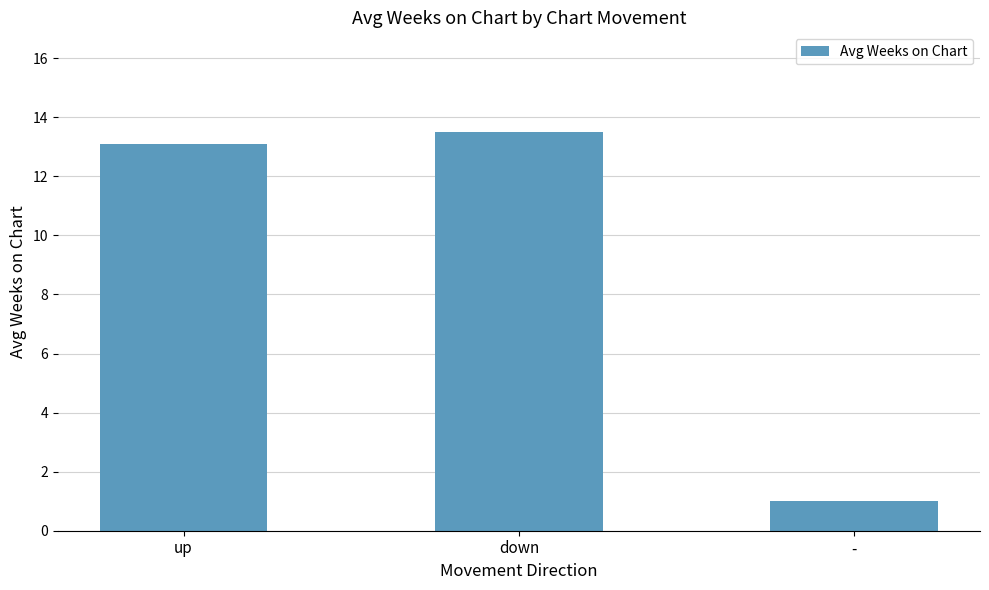

Read the value at -.

1.0